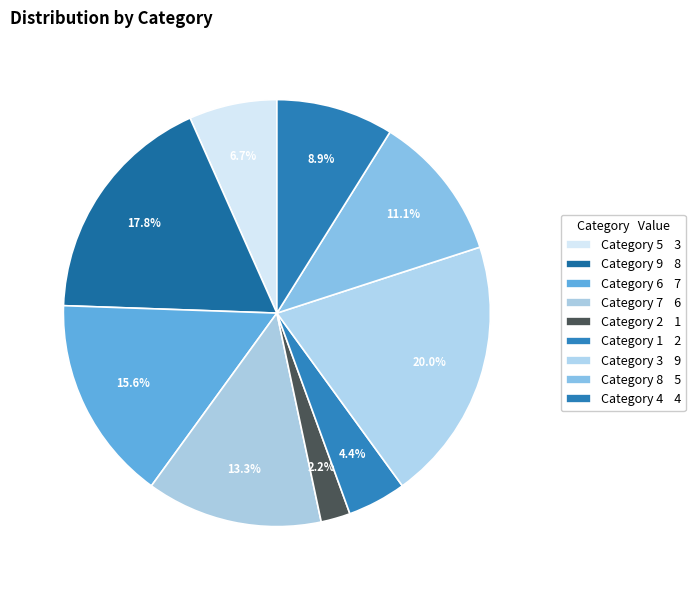

How many slices are in this pie chart?

9